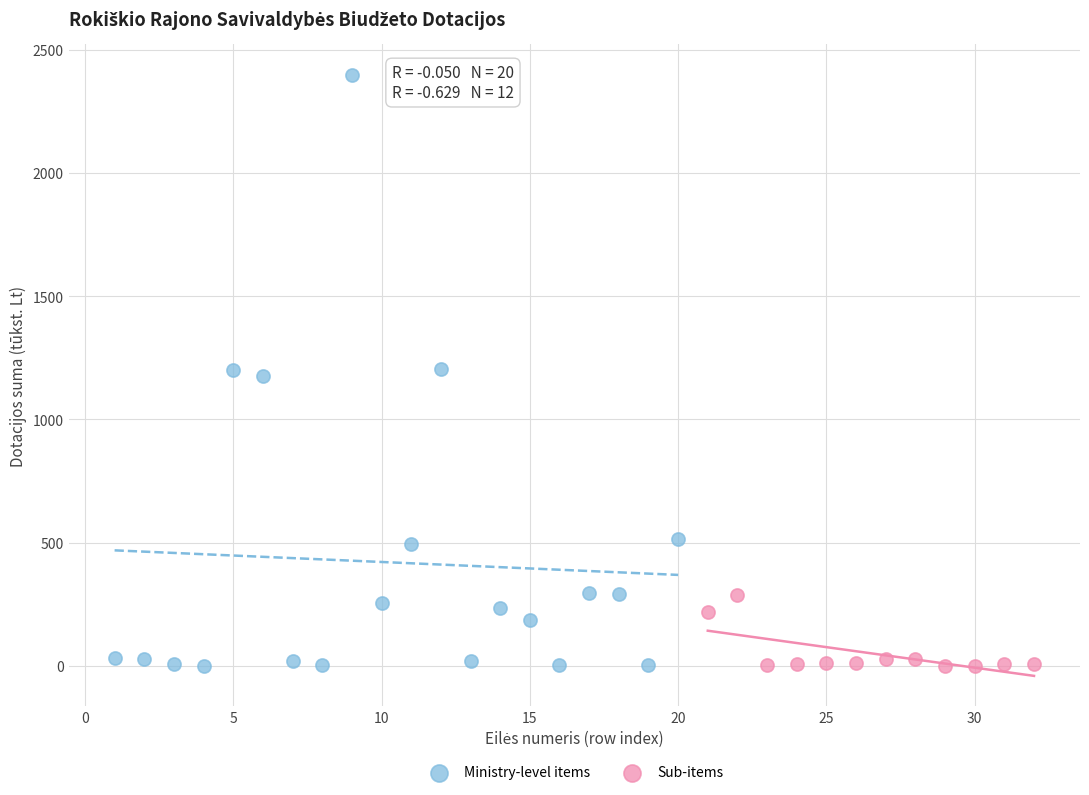

Which series contains the highest Y value?

Ministry-level items